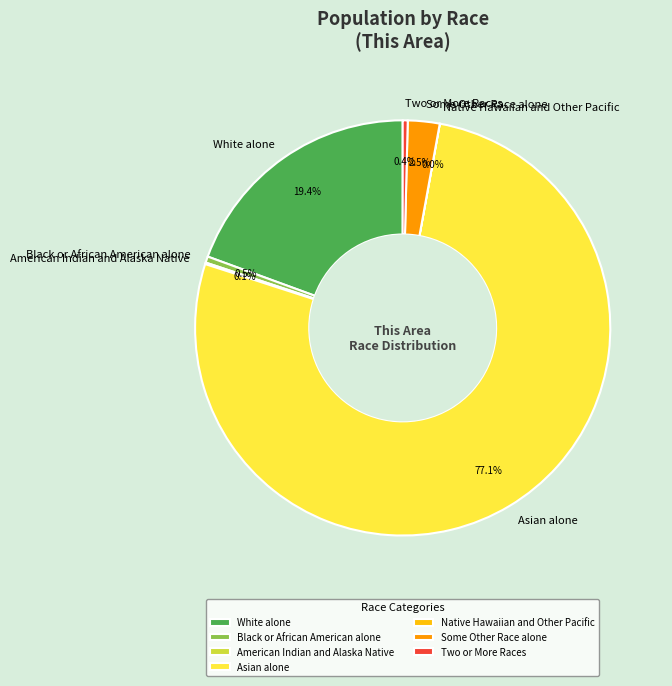

Does any single category account for the majority?

Yes